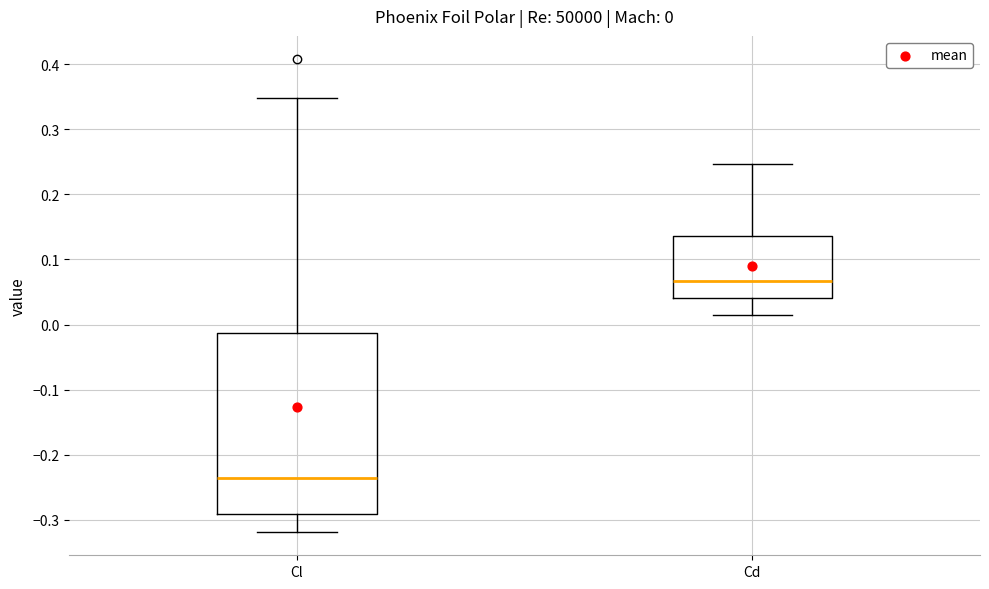

Which box has the highest median line?

Cd